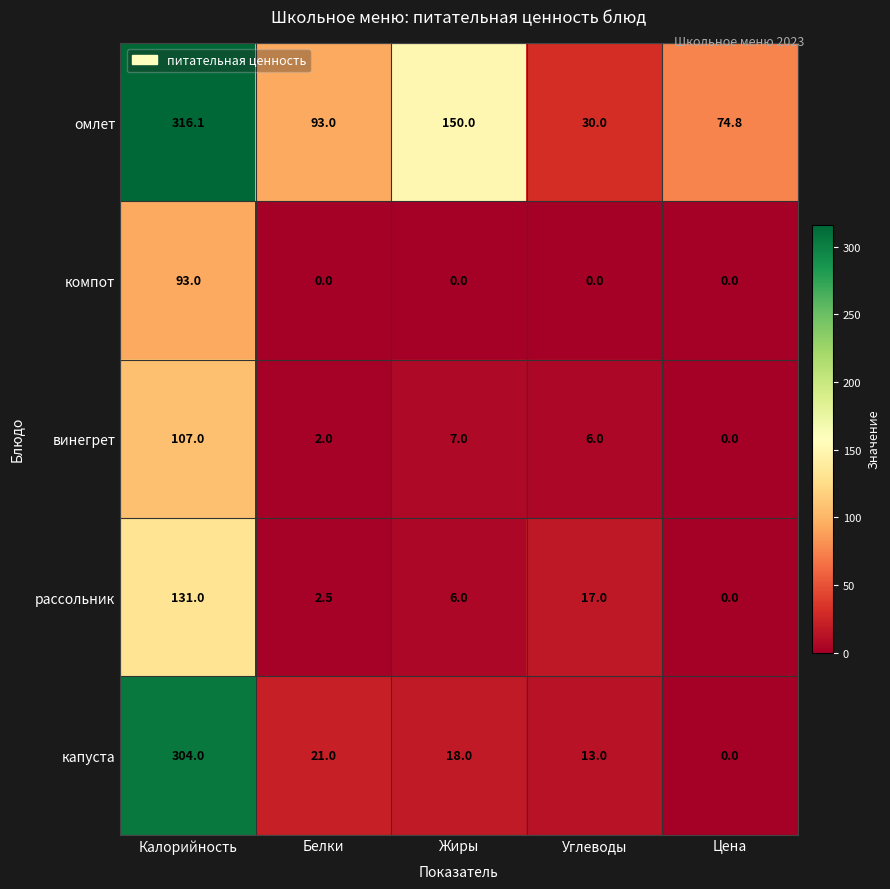

At how many categories does at least one series exceed 207?

1